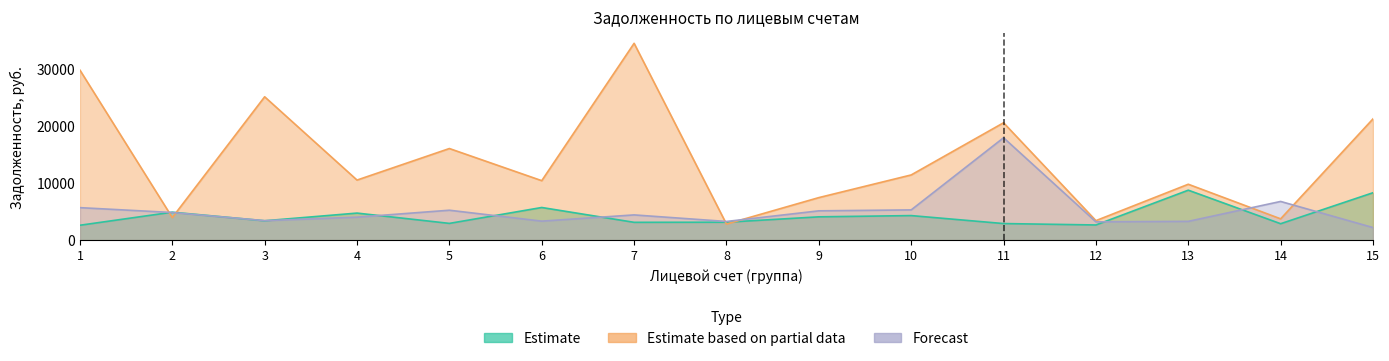

Which series changed the most between 4 and 7?

Estimate based on partial data